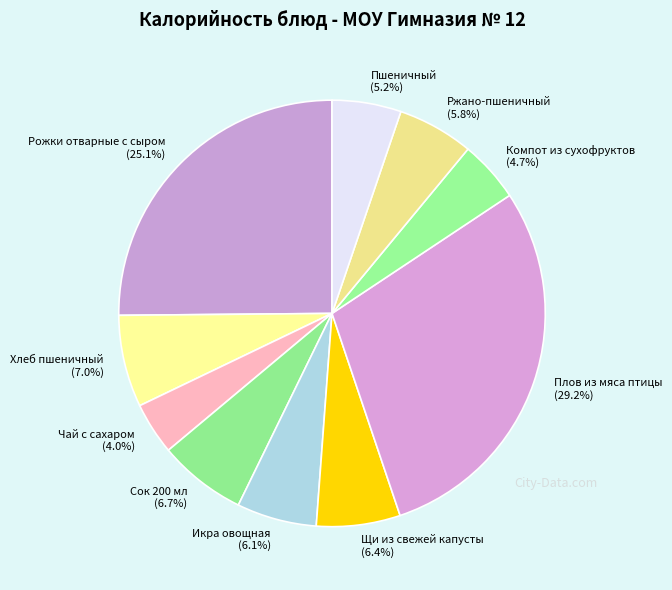

Is Щи из свежей капусты the majority of the pie?

No